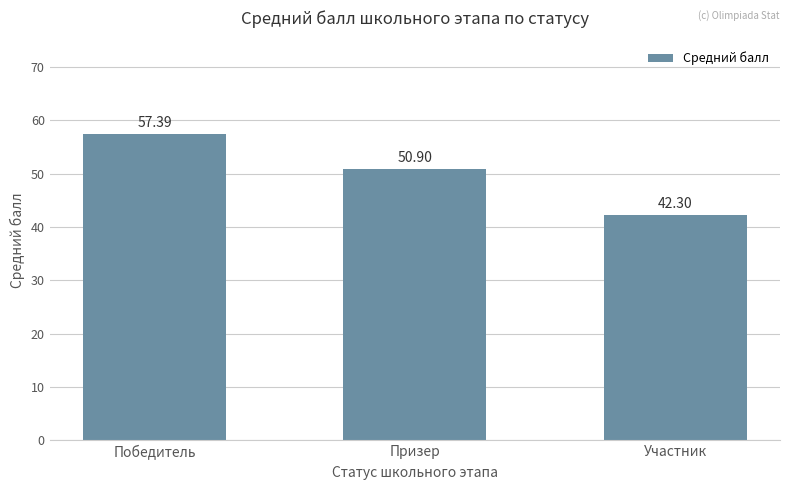

At which label does the data first exceed 50?

Победитель